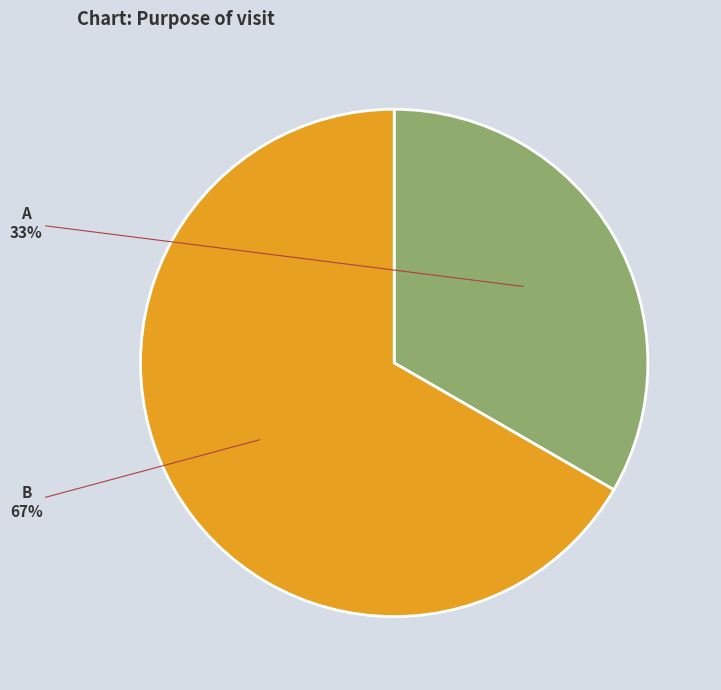

To the nearest percent, what is the average slice percentage?

50%